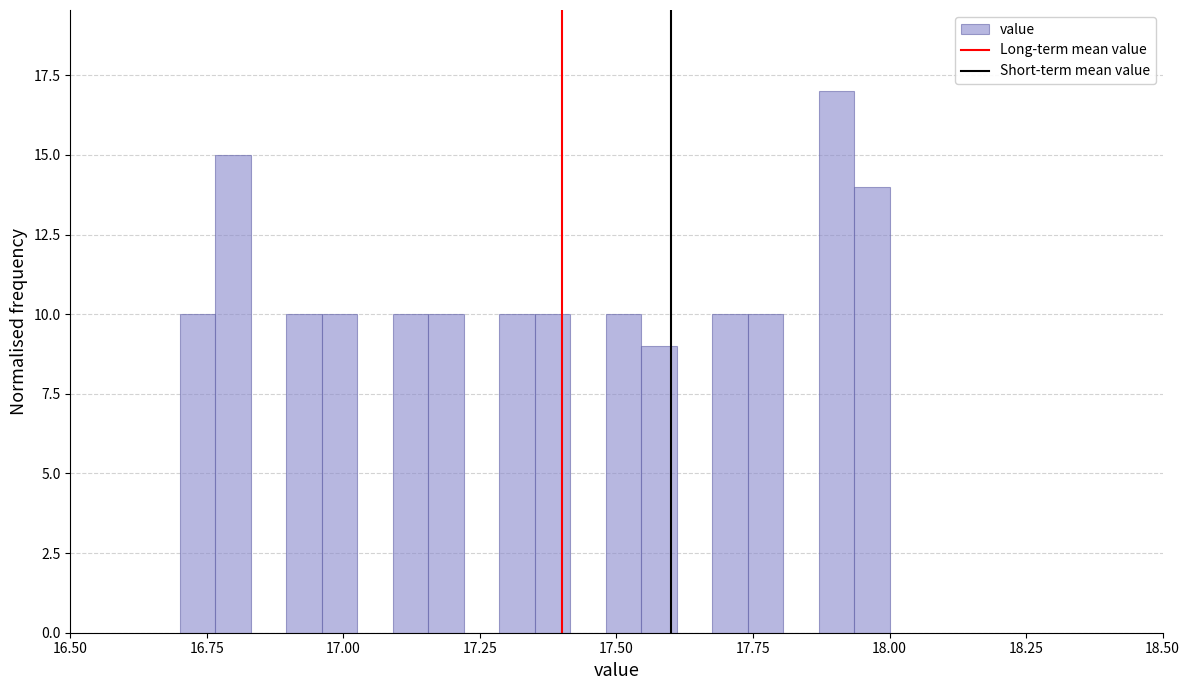

Read against the x-axis, roughly where is the centre of the tallest bar?

17.90